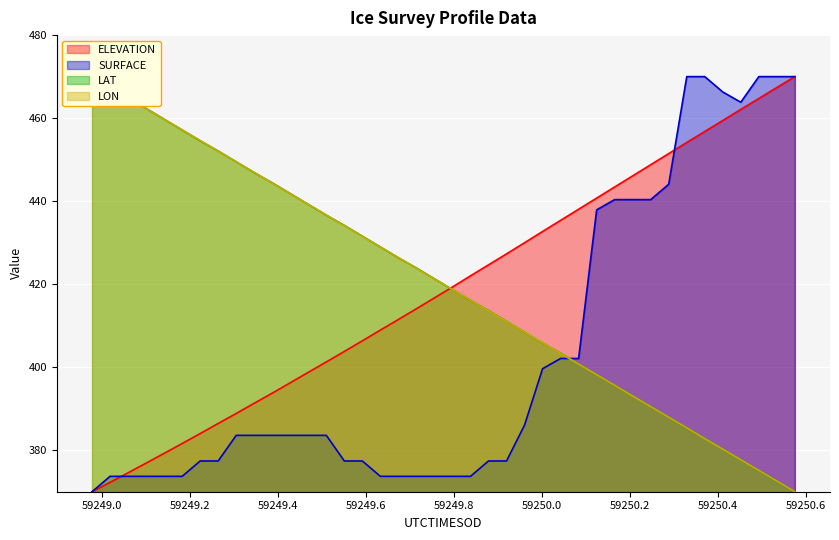

Between 59249.0186 and 59250.0425, which is larger?

59250.0425